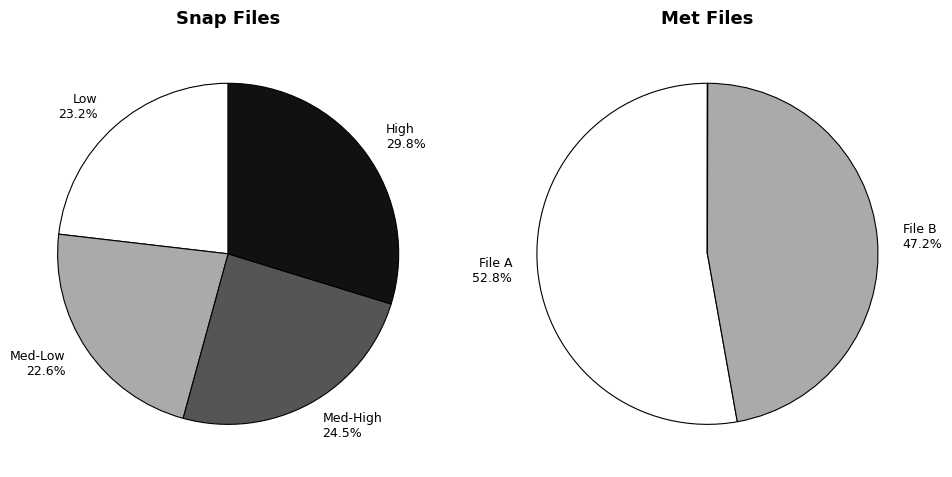

The 0 slice represents 11% of the pie. True or false?

False